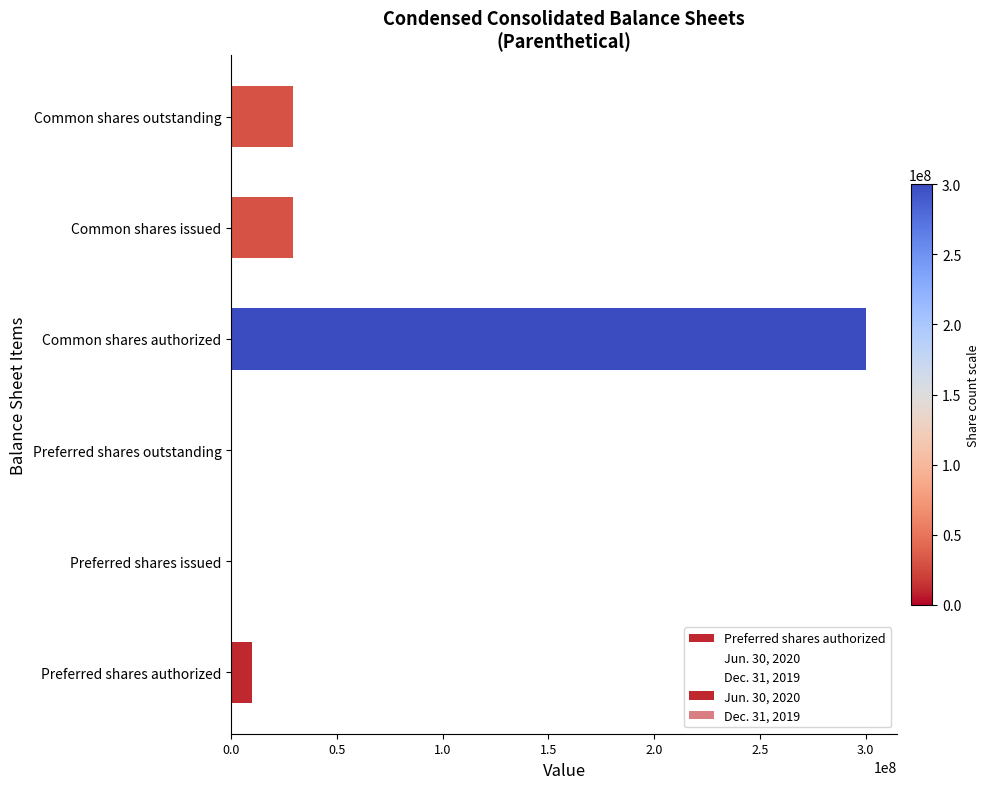

Between Preferred shares authorized and Common shares issued, which is larger?

Common shares issued